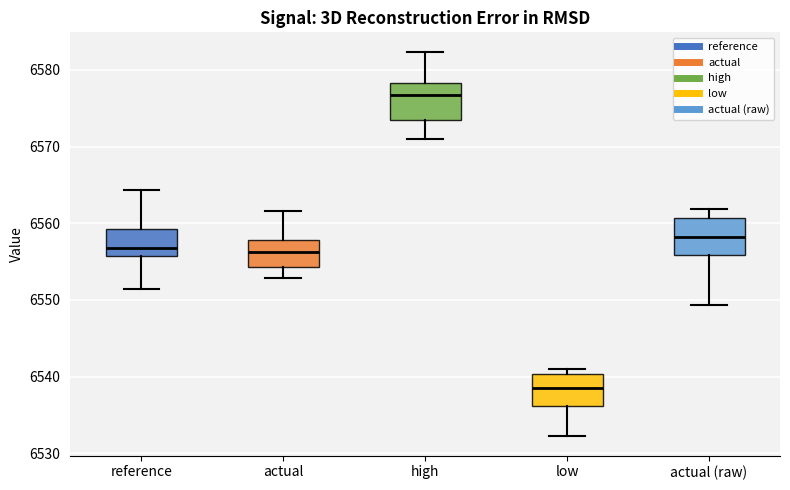

Reading left to right, transcribe this box plot: for each box, give where its median line is, the range the box spans, and where its two whiskers end, as read against the y-axis. The values are not printed on the chart, so give them approximately, as read against the axis.

reference: median 6557, box 6556 to 6559, whiskers 6551 to 6564
actual: median 6556, box 6554 to 6558, whiskers 6553 to 6562
high: median 6577, box 6573 to 6578, whiskers 6571 to 6582
low: median 6538, box 6536 to 6540, whiskers 6532 to 6541
actual (raw): median 6558, box 6556 to 6561, whiskers 6549 to 6562